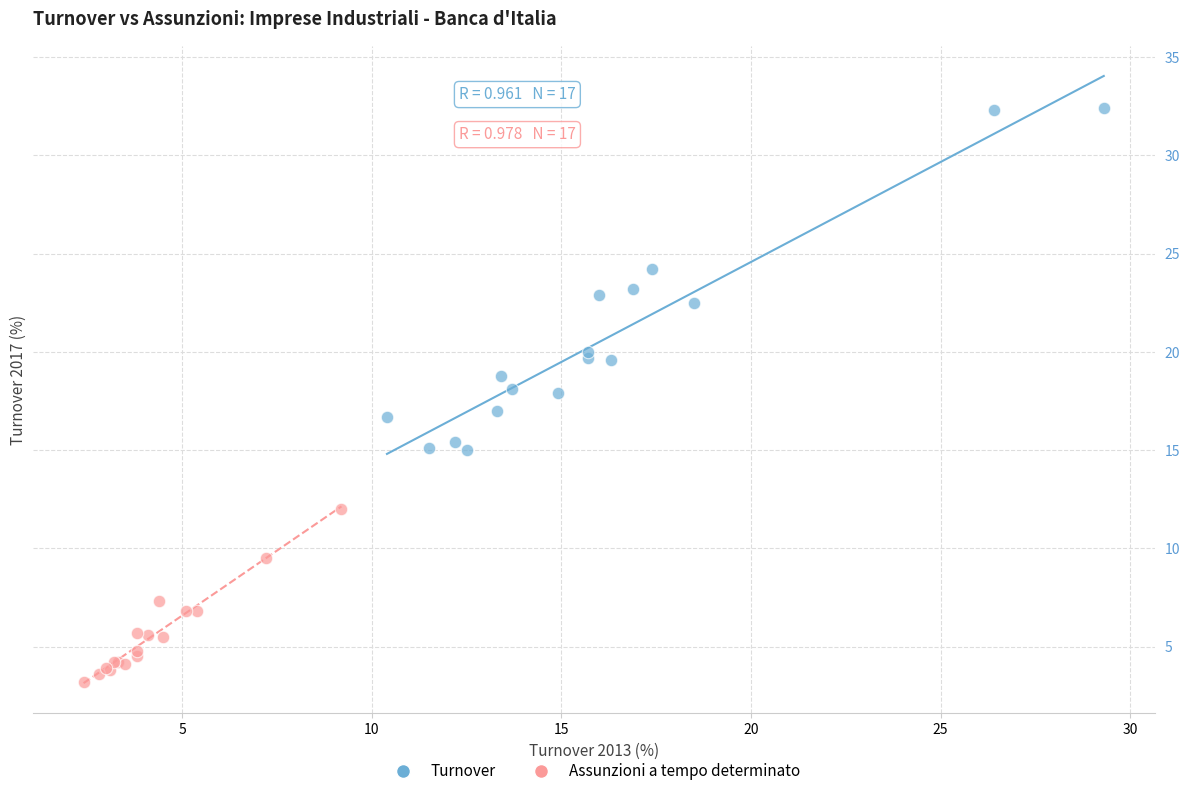

Which series contains the highest Y value?

Turnover